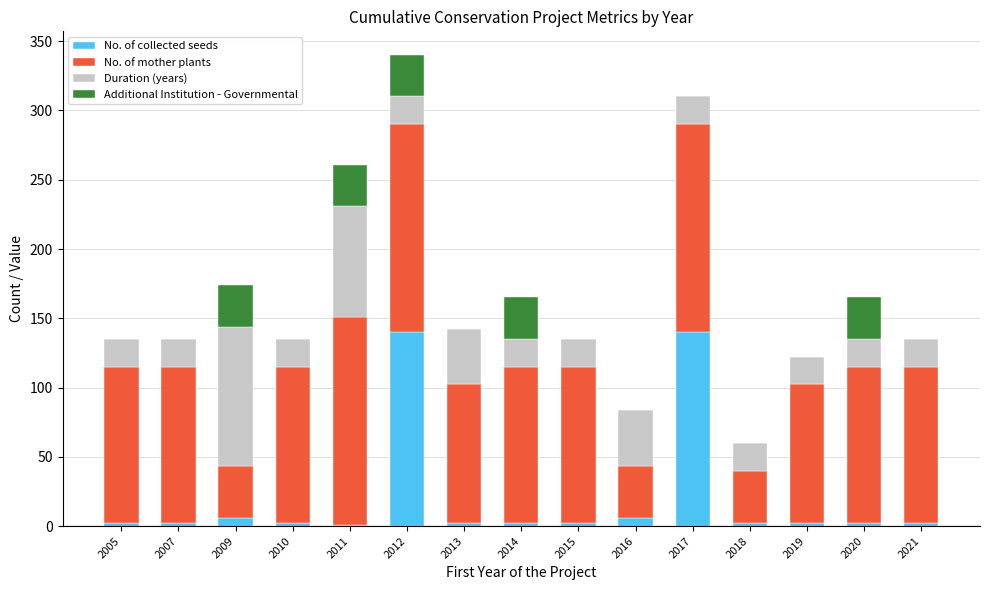

True or false: No. of collected seeds has a value of 2.5 at 2018.

True